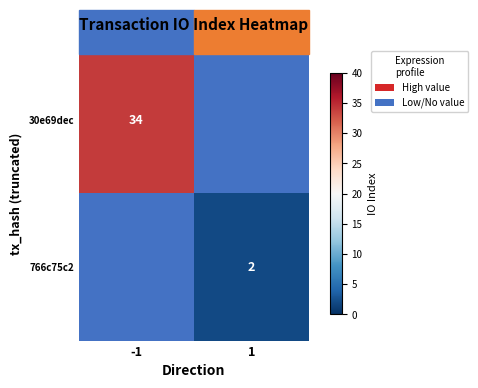

Is it true that 766c75c2 equals 2 at 1?

True